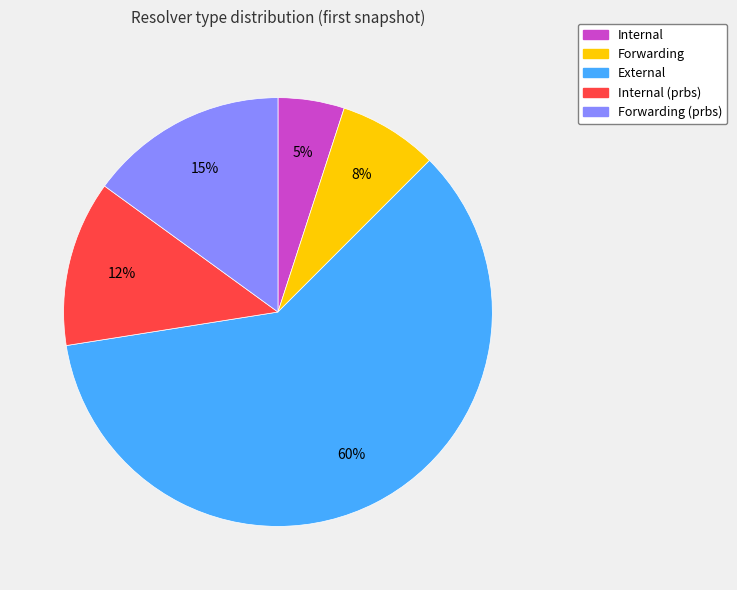

Is there a majority slice in this chart?

Yes